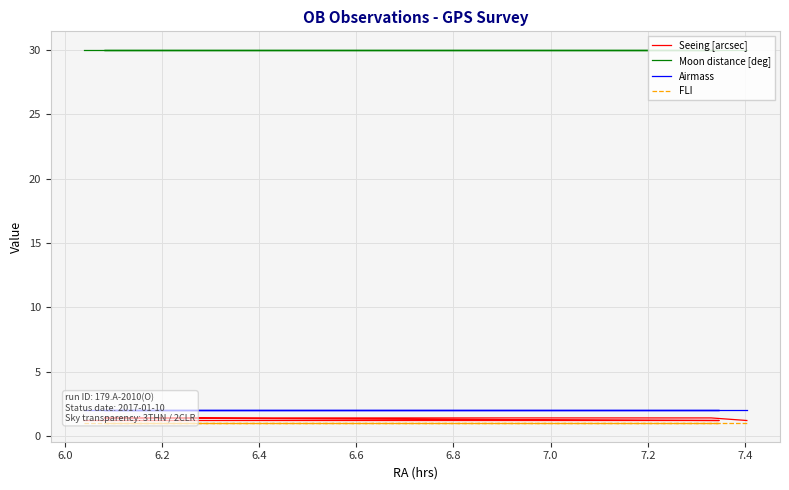

Count the number of categories in the chart.

38